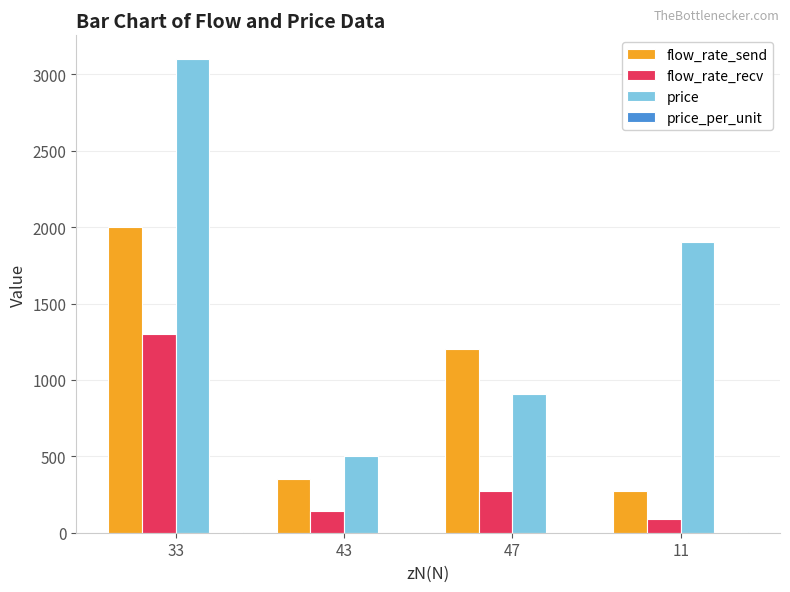

Which series has the largest total across all categories?

price